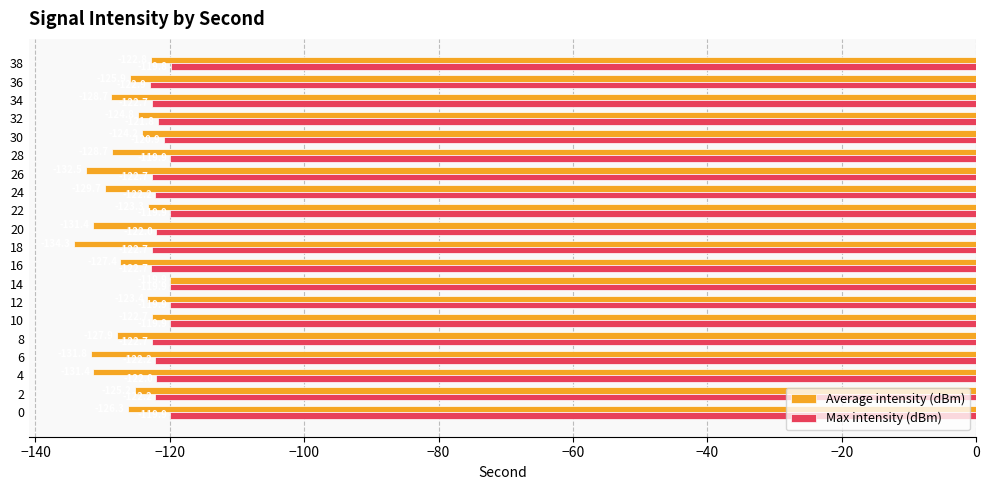

Rank the series by their maximum value, from highest to lowest.

Max intensity (dBm), Average intensity (dBm)